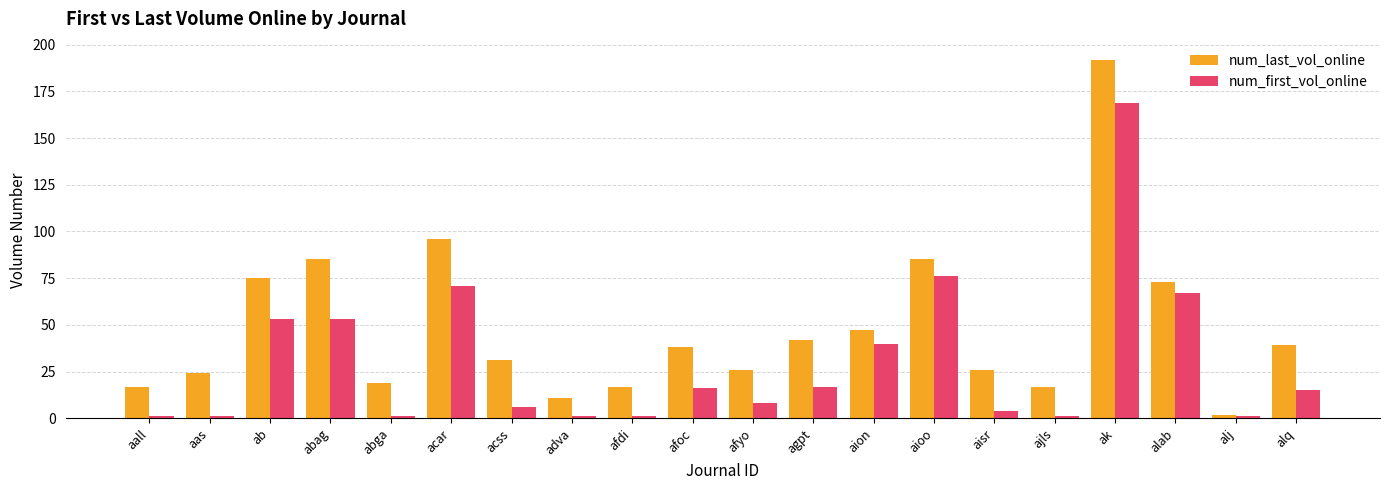

How many bars are there in total?

40